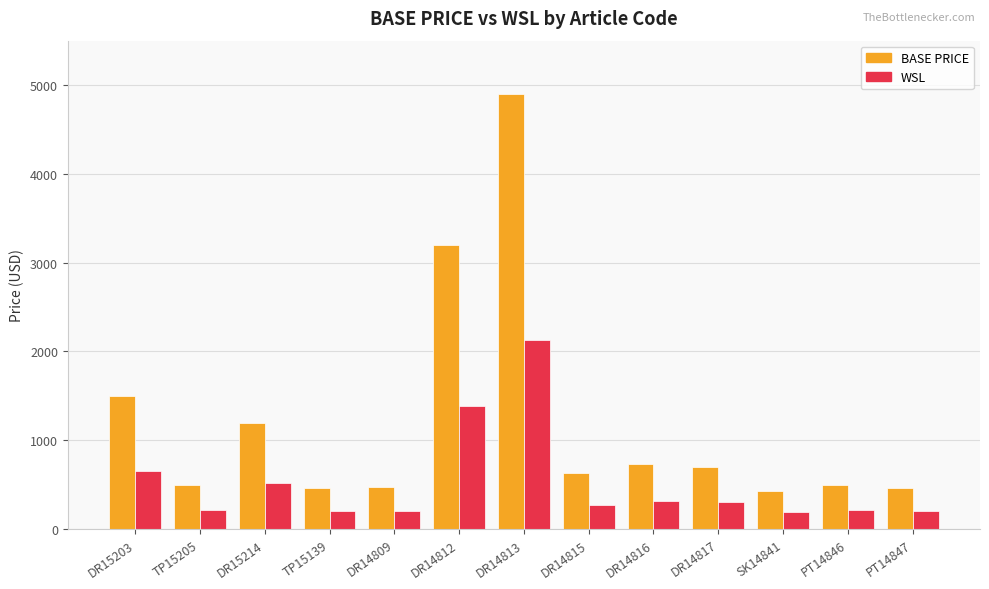

Which series has the largest range (max minus min)?

BASE PRICE